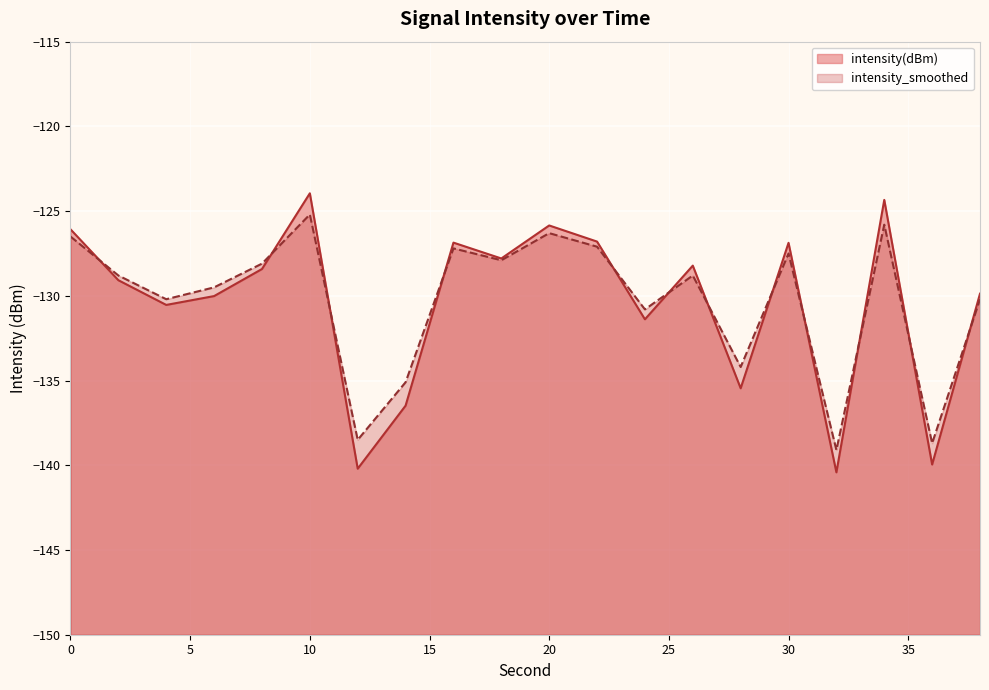

Rank the series at 8 from lowest to highest value.

intensity(dBm), intensity_smoothed